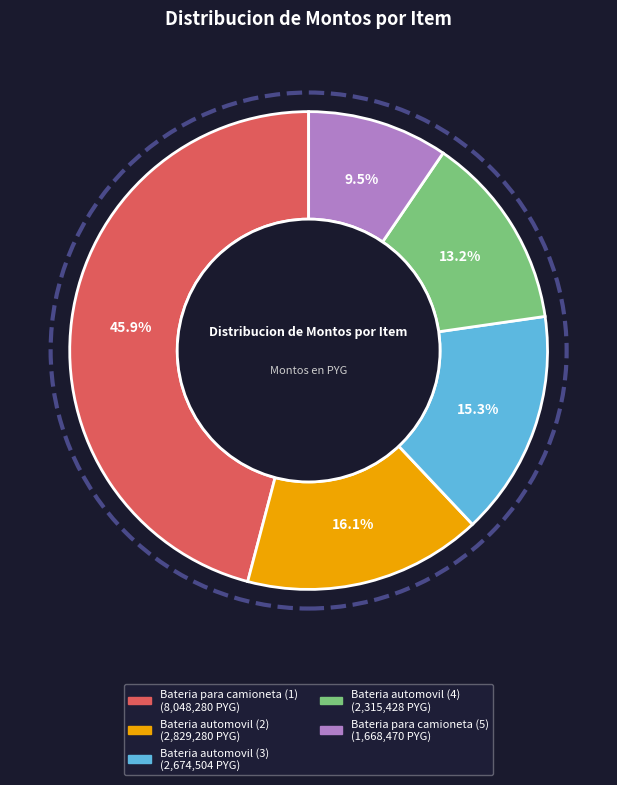

To the nearest percent, what is the average slice percentage?

20%